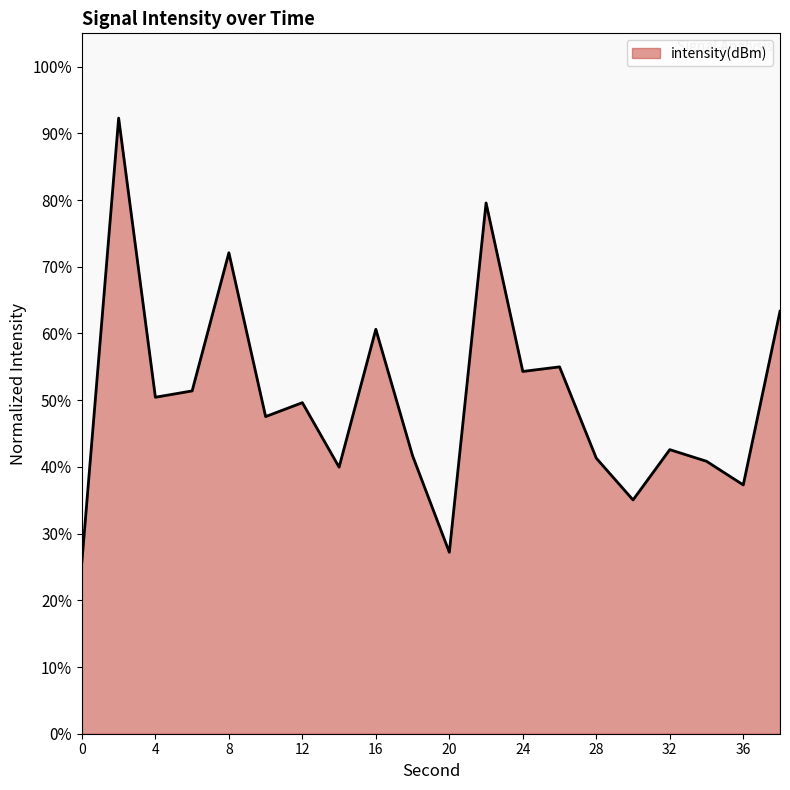

What is the minimum value shown in the chart?

25.8